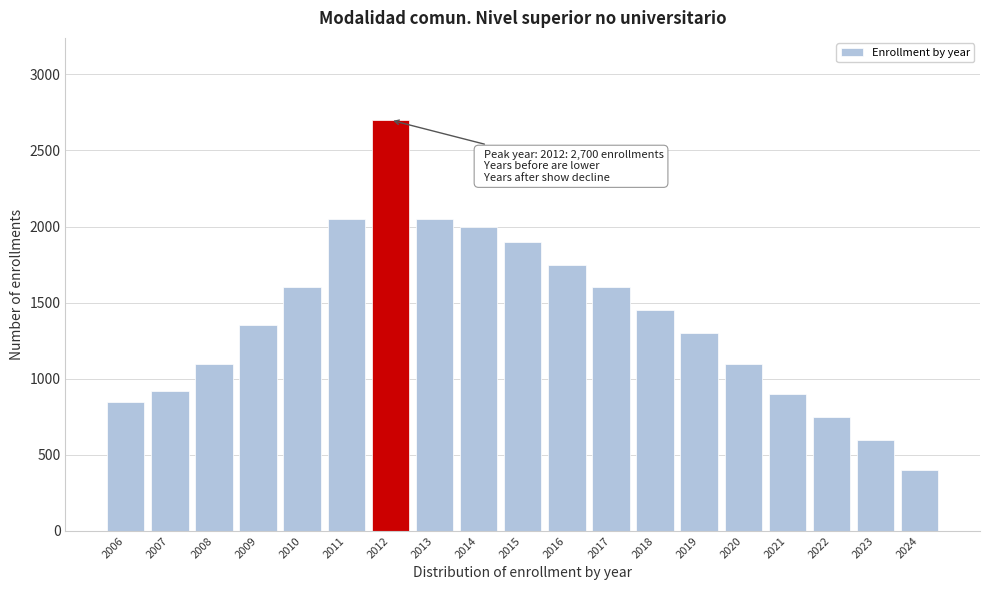

Reading right to left, extract all data points from this chart.

2024=400	2023=600	2022=750	2021=900	2020=1100	2019=1300	2018=1450	2017=1600	2016=1750	2015=1900	2014=2000	2013=2050	2012=2700	2011=2050	2010=1600	2009=1350	2008=1100	2007=920	2006=850